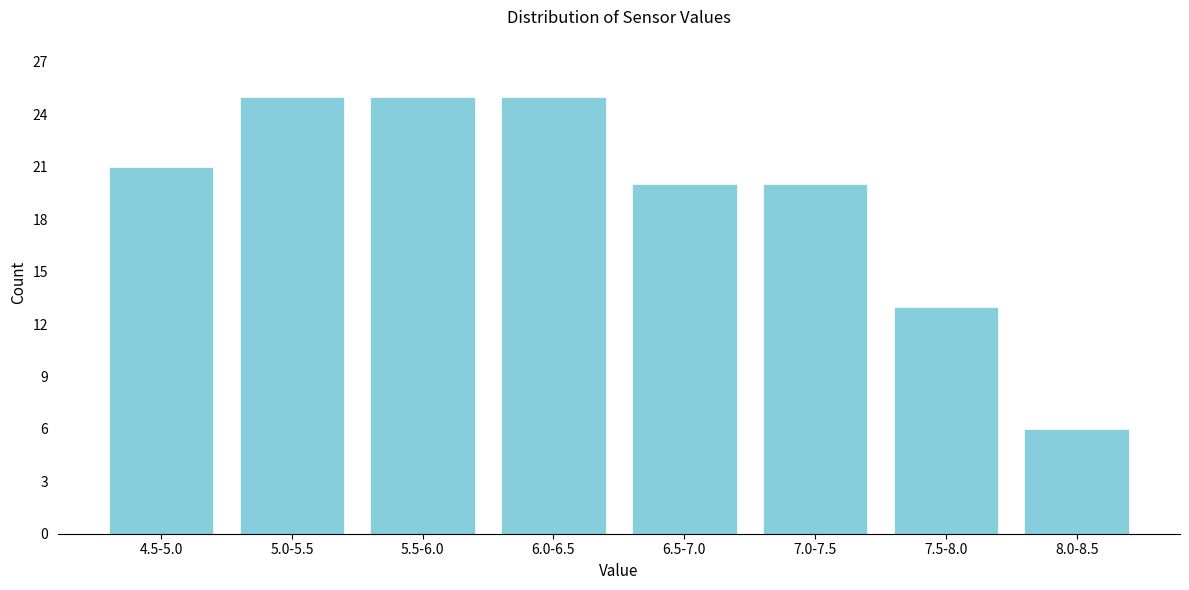

Reading left to right, list all the values displayed in this chart.

21	25	25	25	20	20	13	6